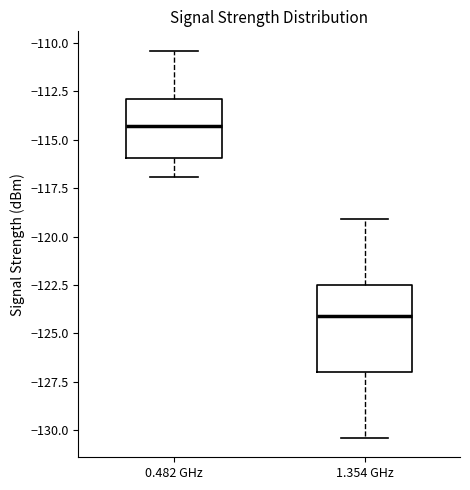

Reading left to right, transcribe this box plot: for each box, give where its median line is, the range the box spans, and where its two whiskers end, as read against the y-axis. The values are not printed on the chart, so give them approximately, as read against the axis.

0.482 GHz: median -114.5, box -116.0 to -113.0, whiskers -117.0 to -110.5
1.354 GHz: median -124.0, box -127.0 to -122.5, whiskers -130.5 to -119.0